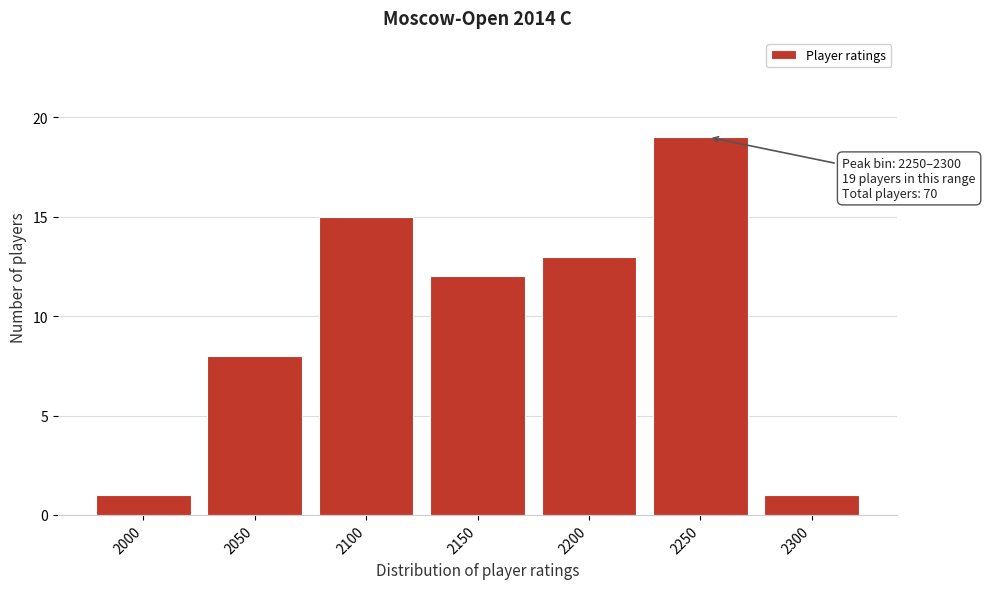

Reading left to right, extract all data points from this chart.

1	8	15	12	13	19	1